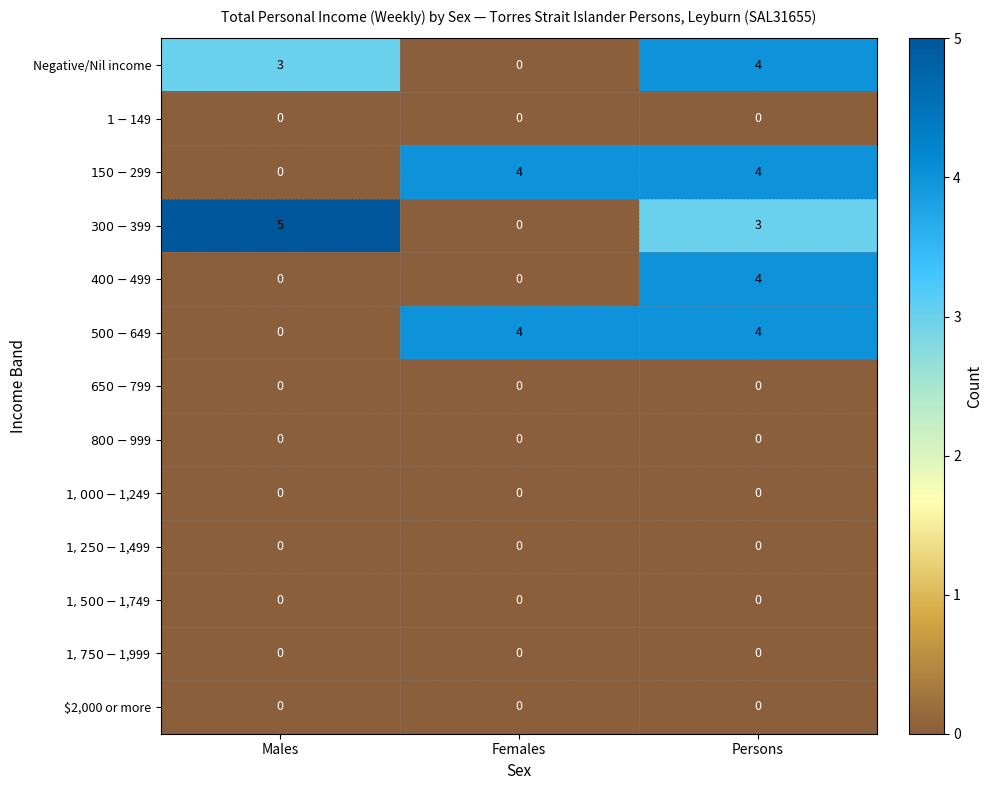

Is it true that $2,000 or more equals 0 at Persons?

True